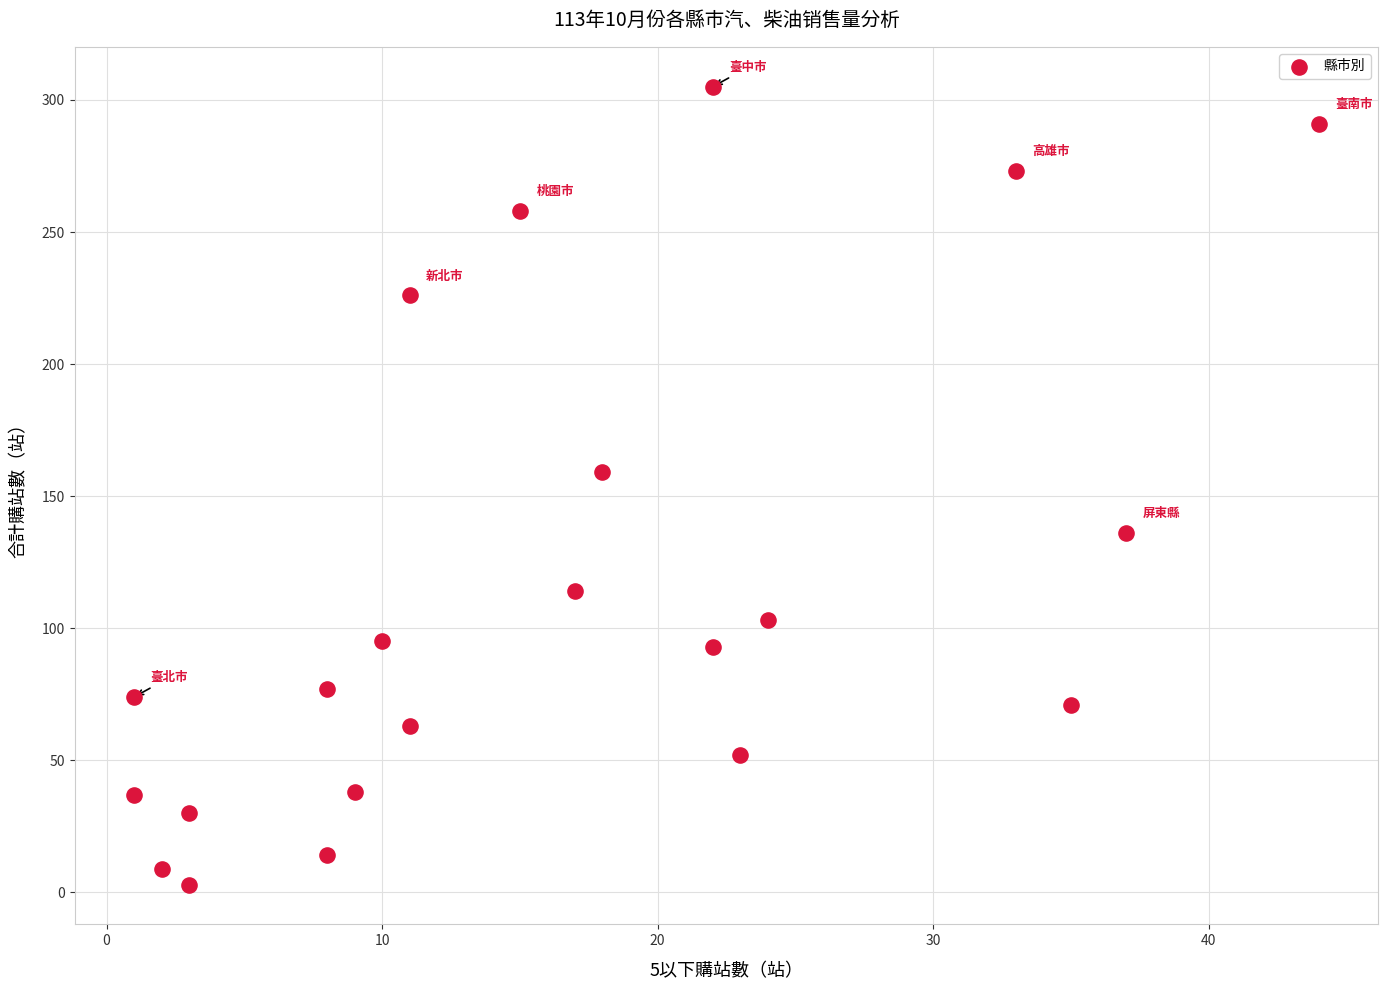

What Y value in the scatter plot is closest to 154?

159